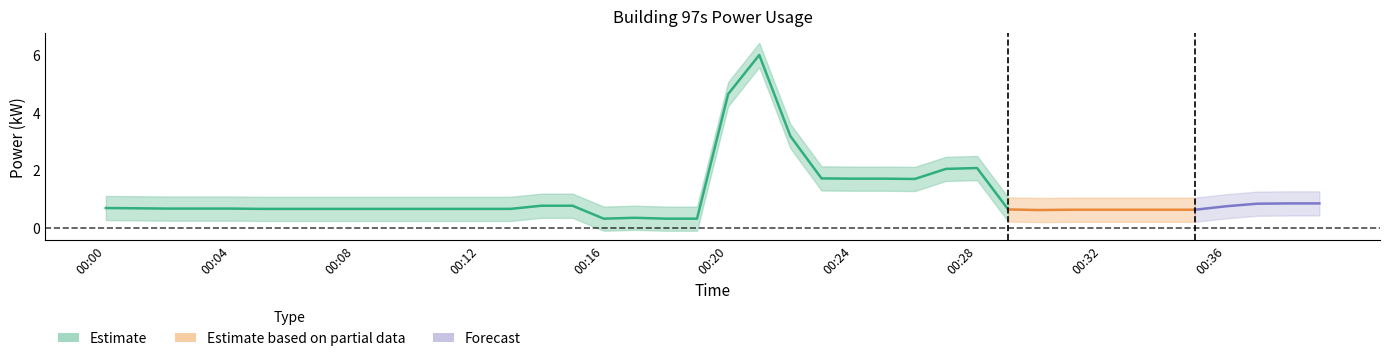

True or false: power_mean and power_upper intersect in this chart.

False